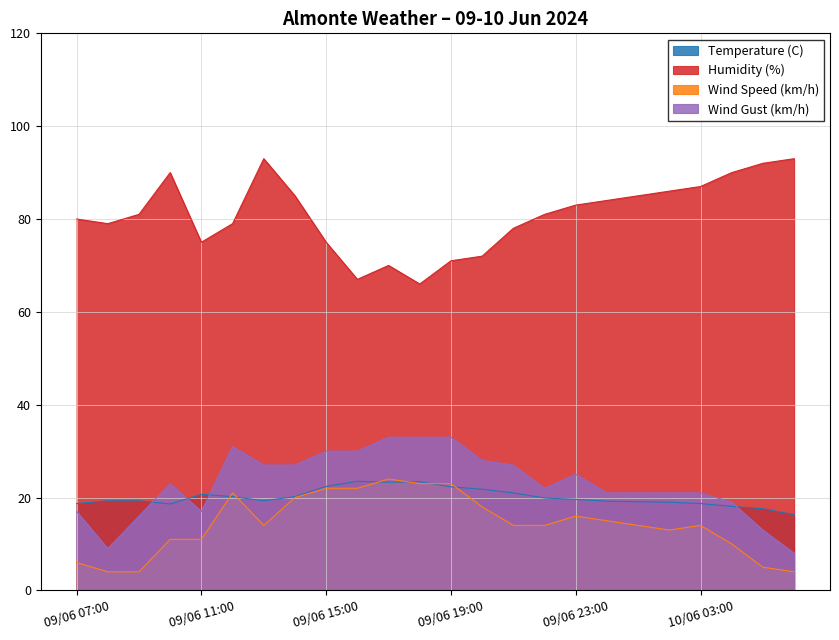

What is the sum of the Wind Speed (km/h) values at 09/06 08:00 and 10/06 03:00?

18.0